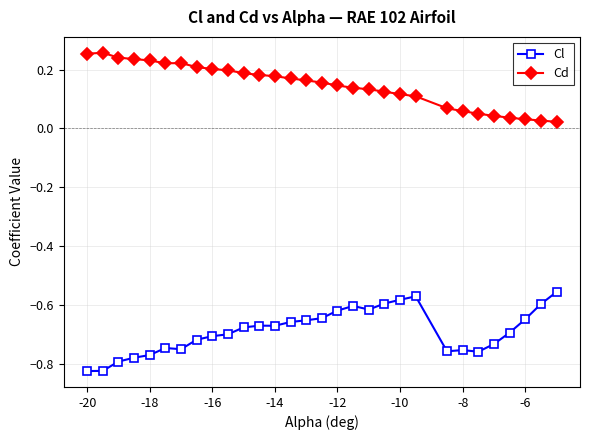

What is the sum of all Cd values?

4.4